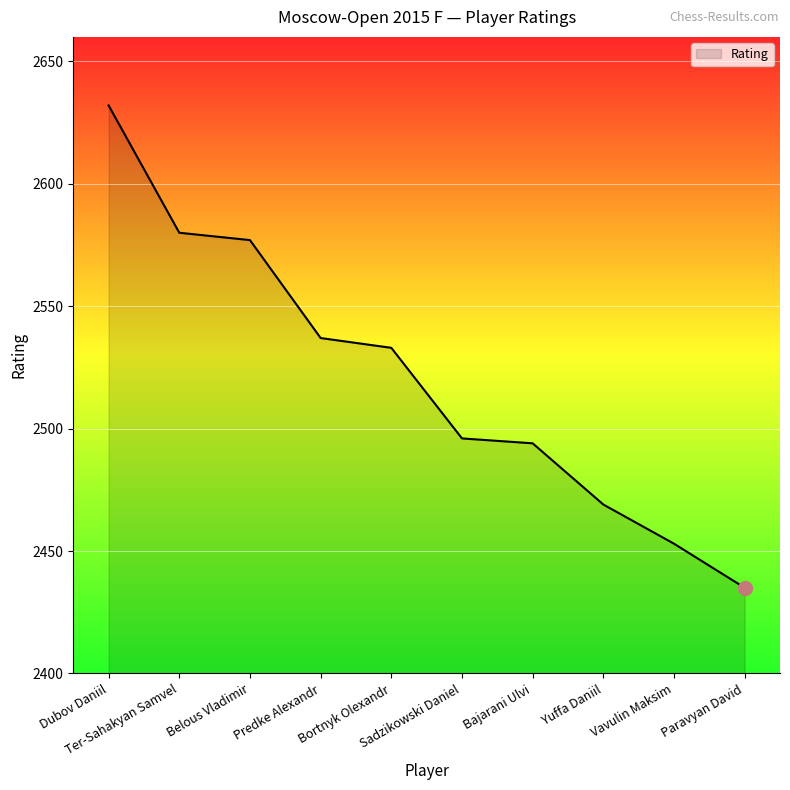

What is the change in value from Sadzikowski Daniel to Yuffa Daniil?

-27